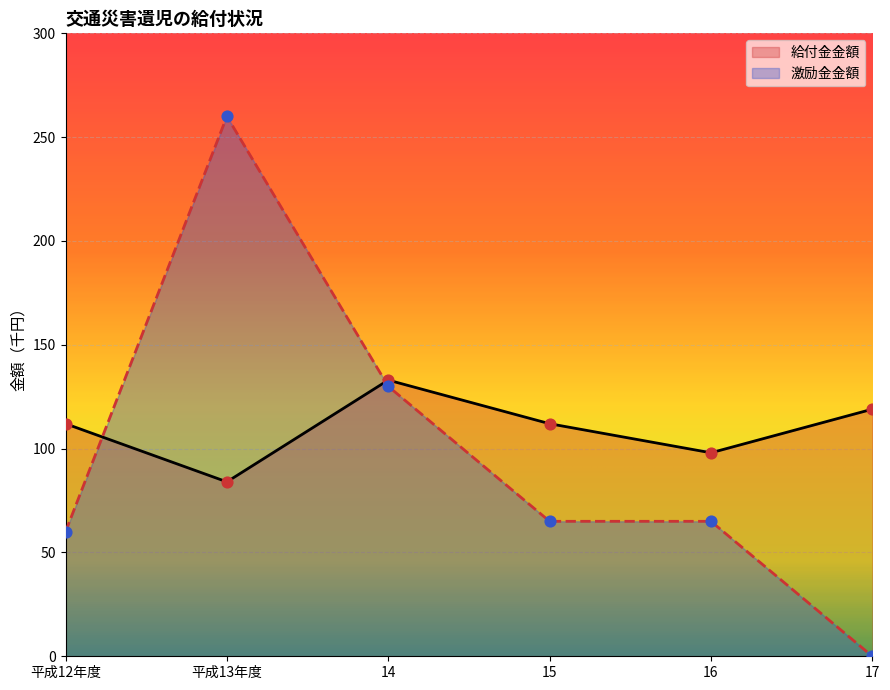

Which series has the largest Y range (max minus min)?

激励金金額